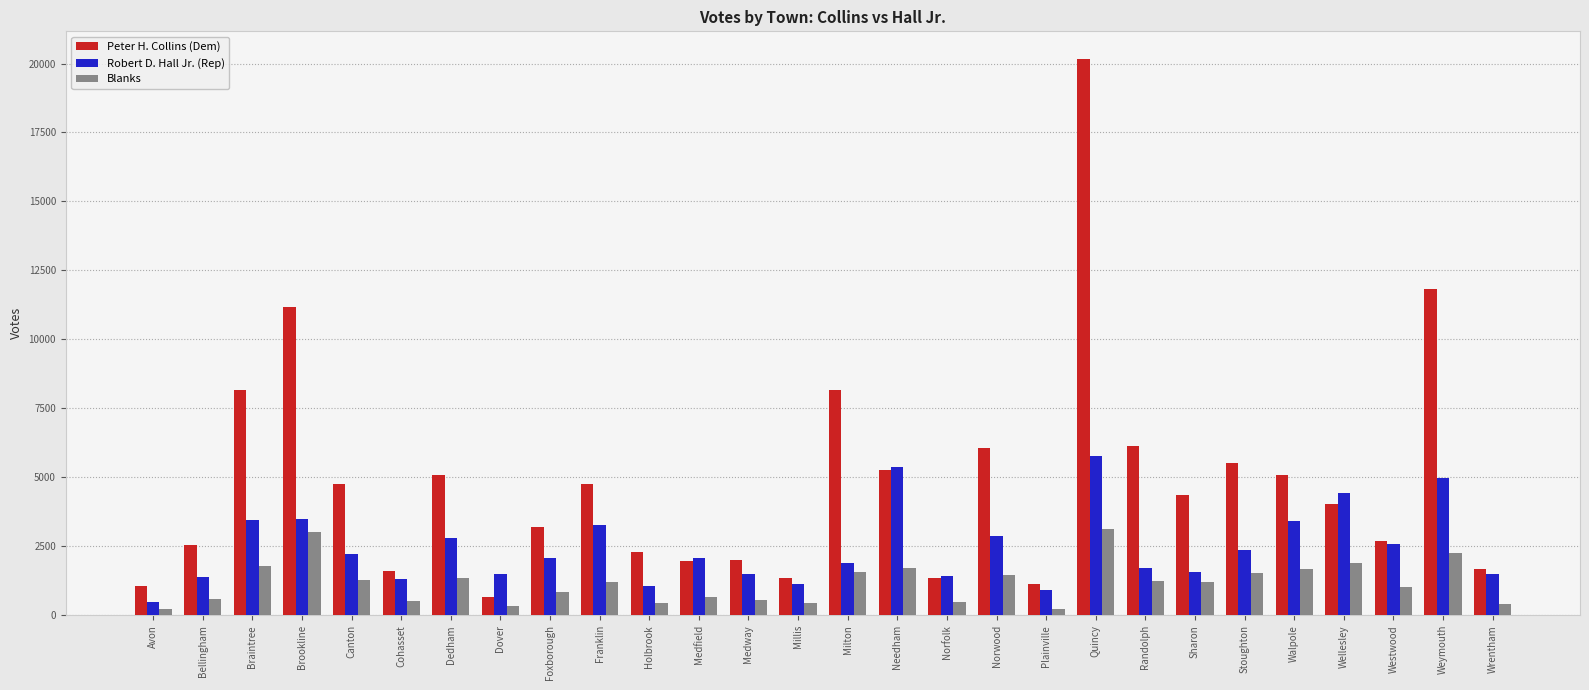

At how many categories does at least one series exceed 4598?

13